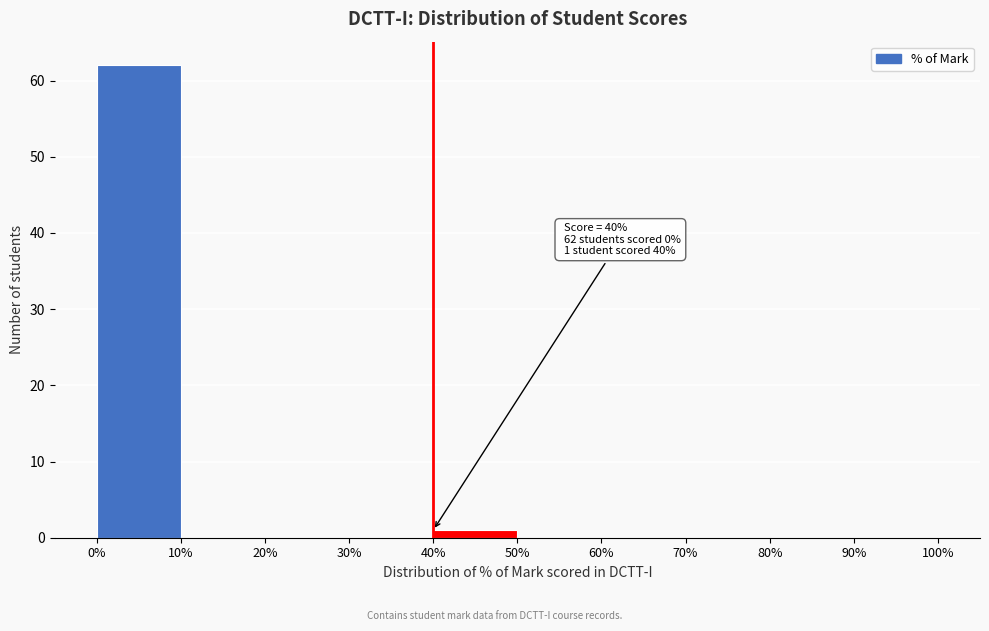

Which range on the x-axis has the tallest bar?

0% to 10%